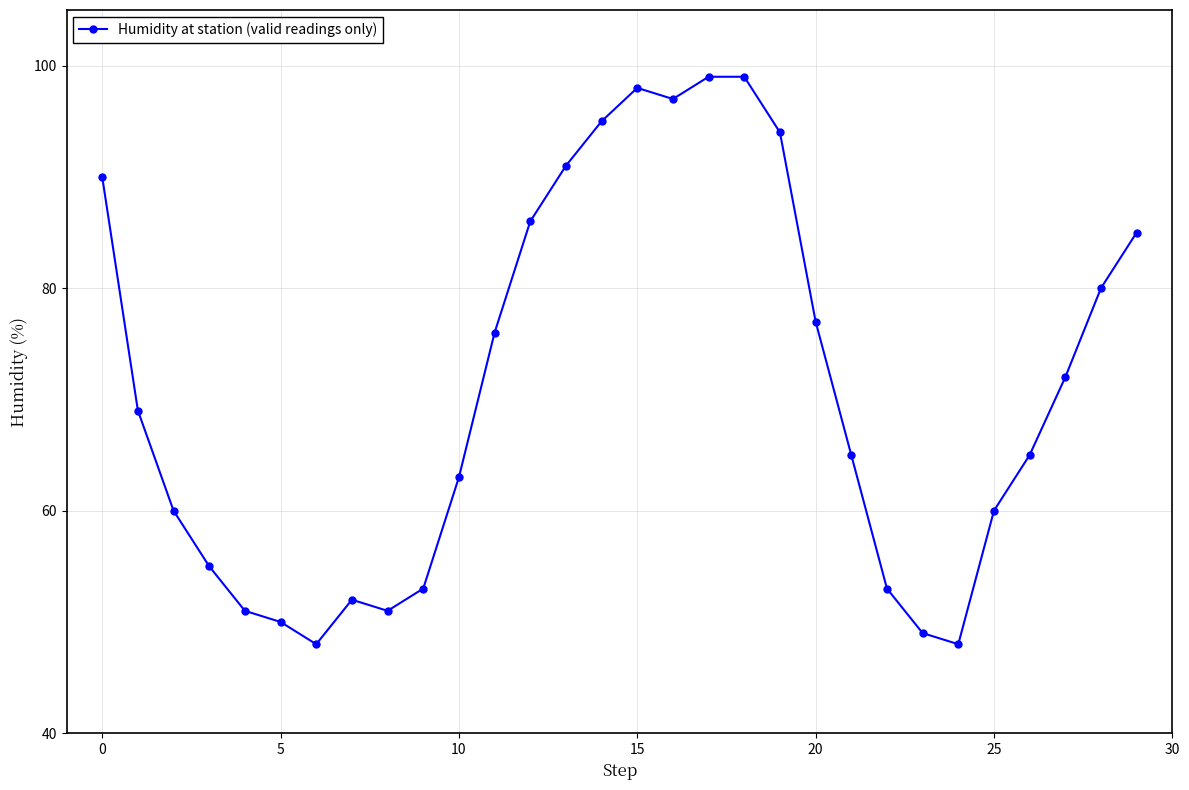

What is the value of the 15th point from the left?

95